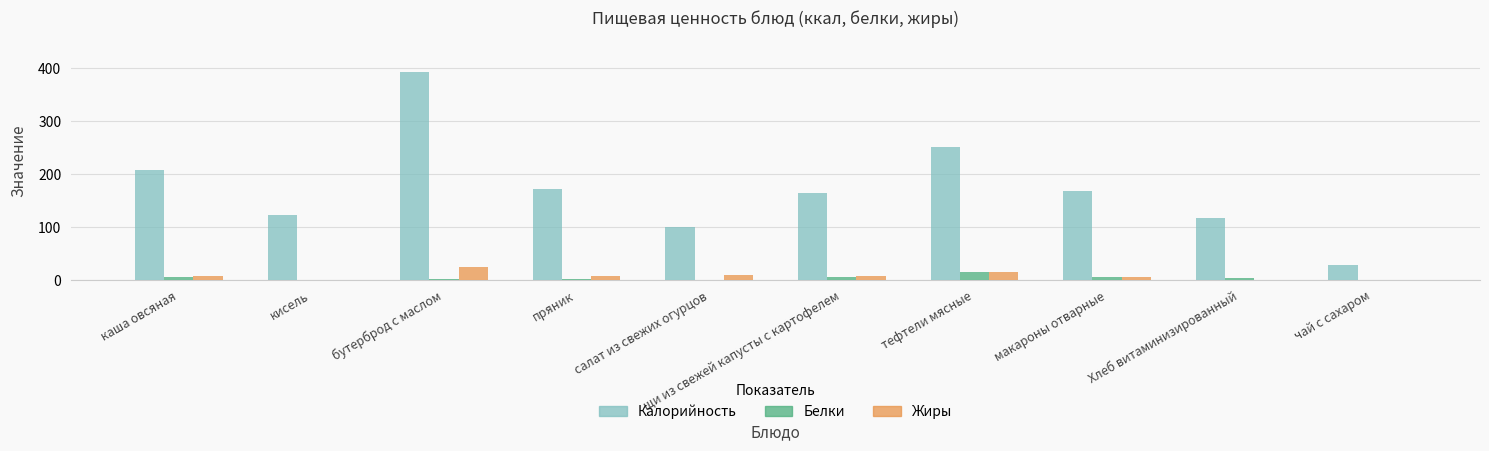

At which category is the sum across all series the highest?

бутерброд с маслом